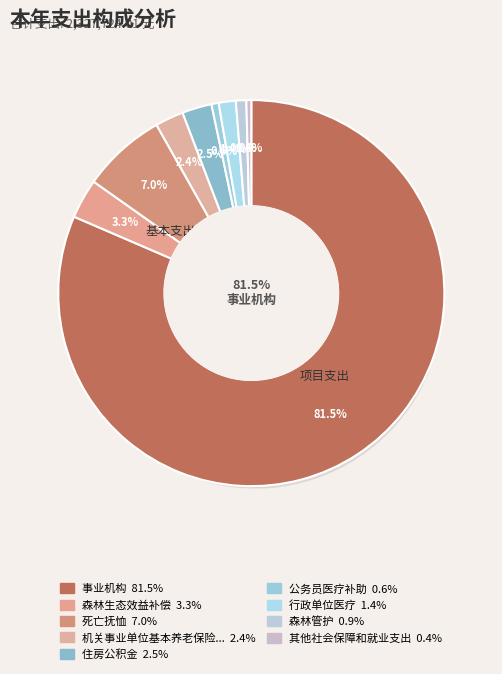

To the nearest percent, what percentage of the pie is 森林管护?

1%